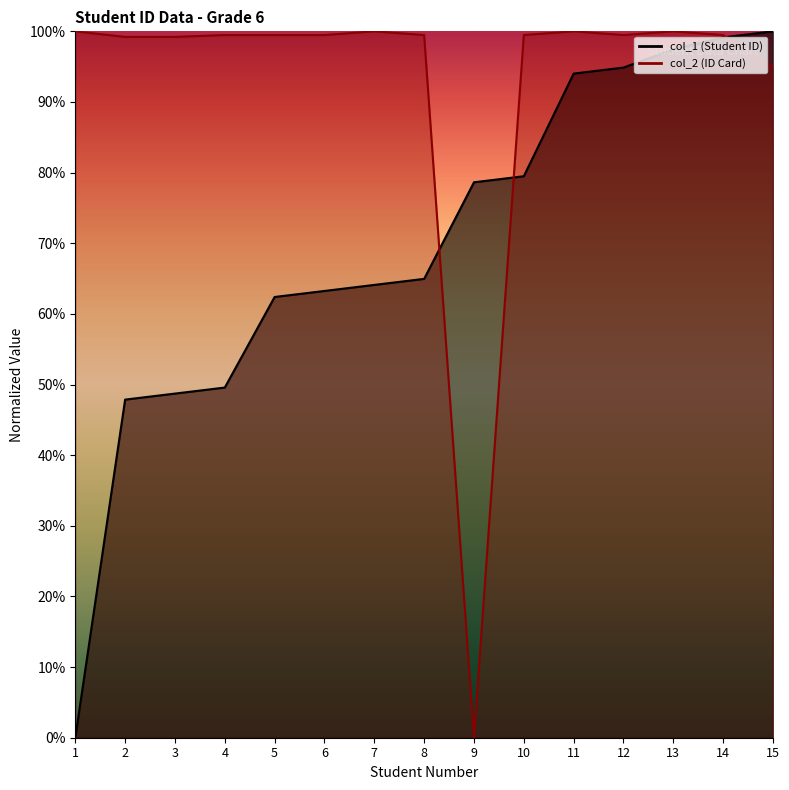

List the series in order of their overall mean, highest first.

col_2 (ID Card), col_1 (Student ID)